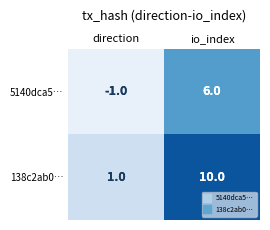

List the series in order of their overall mean, highest first.

138c2ab0…, 5140dca5…